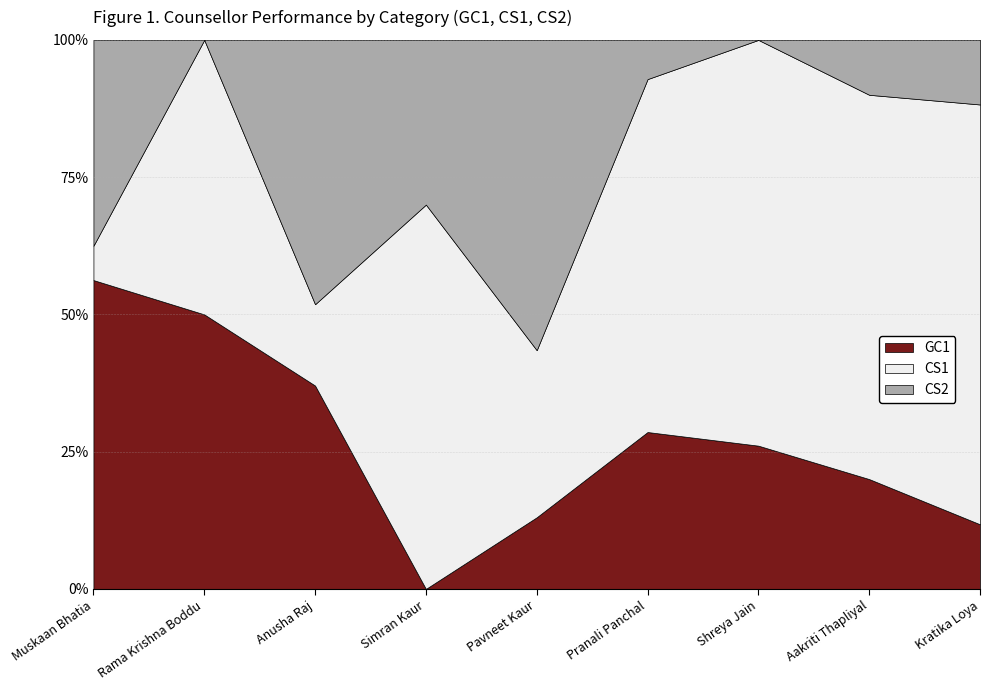

Reading right to left, what are all the values shown in this chart?

GC1: Kratika Loya=2	Aakriti Thapliyal=2	Shreya Jain=6	Pranali Panchal=4	Pavneet Kaur=3	Simran Kaur=0	Anusha Raj=10	Rama Krishna Boddu=25	Muskaan Bhatia=9
CS1: Kratika Loya=13	Aakriti Thapliyal=7	Shreya Jain=17	Pranali Panchal=9	Pavneet Kaur=7	Simran Kaur=7	Anusha Raj=4	Rama Krishna Boddu=25	Muskaan Bhatia=1
CS2: Kratika Loya=2	Aakriti Thapliyal=1	Shreya Jain=0	Pranali Panchal=1	Pavneet Kaur=13	Simran Kaur=3	Anusha Raj=13	Rama Krishna Boddu=0	Muskaan Bhatia=6